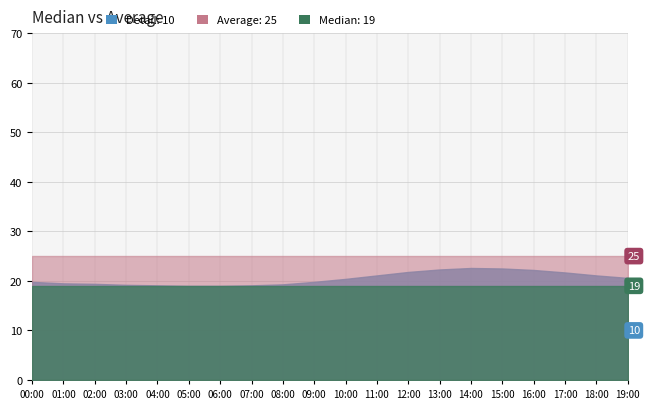

Which has a higher value, 10:00 or 08:00?

10:00